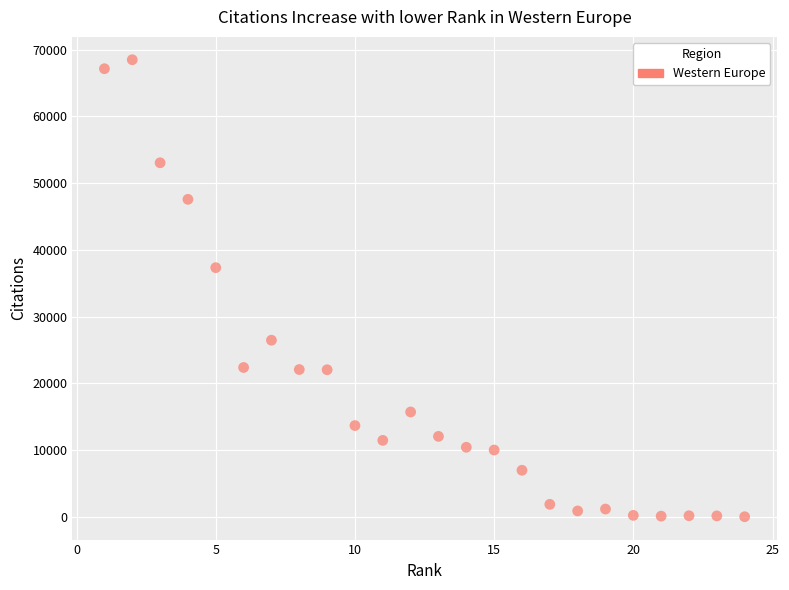

What is the range of X values (max minus min)?

23